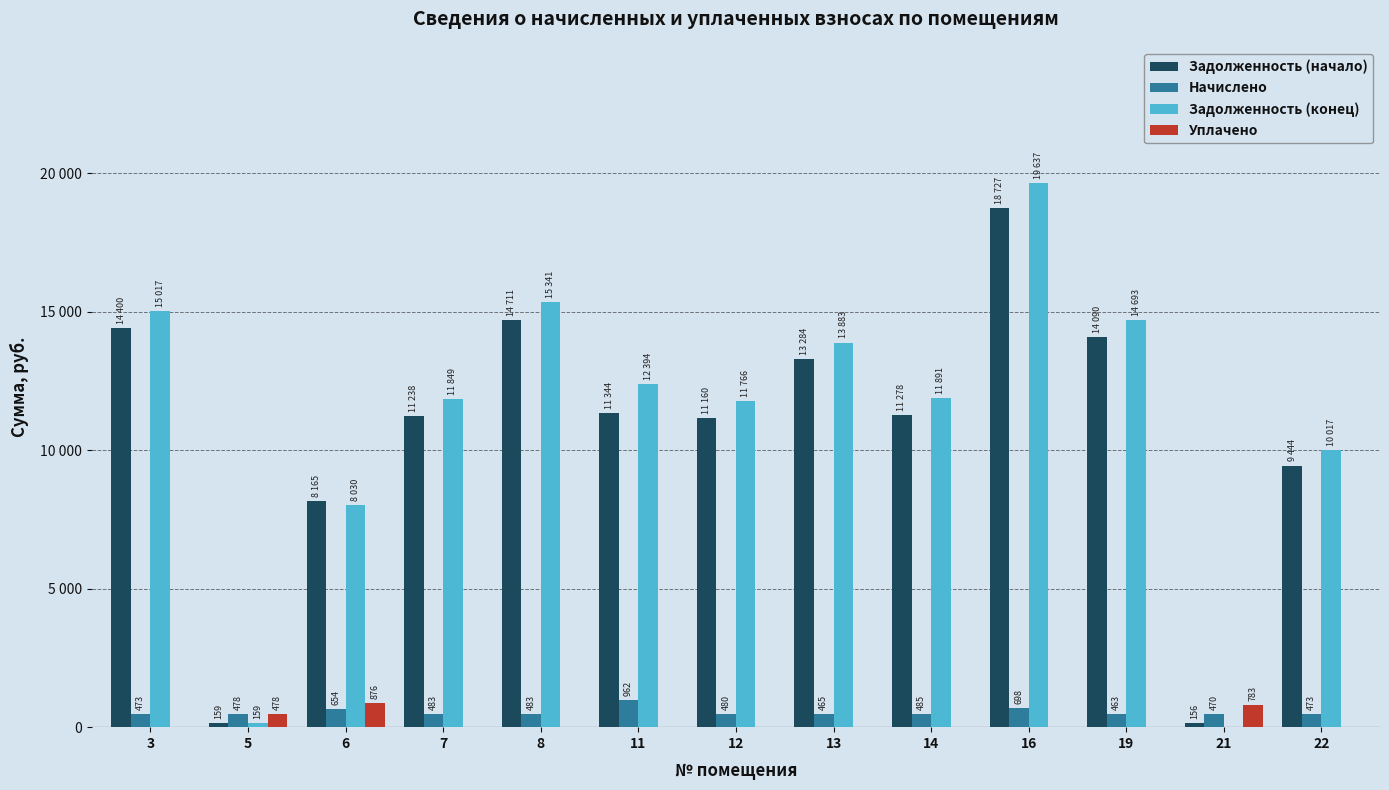

At how many categories does at least one series exceed 11221?

9